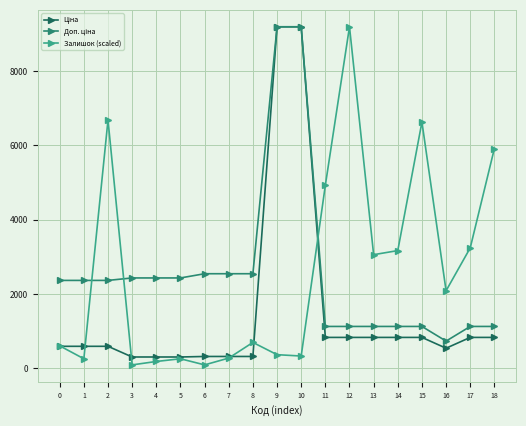

At which category does Залишок (scaled) reach its first local peak?

2